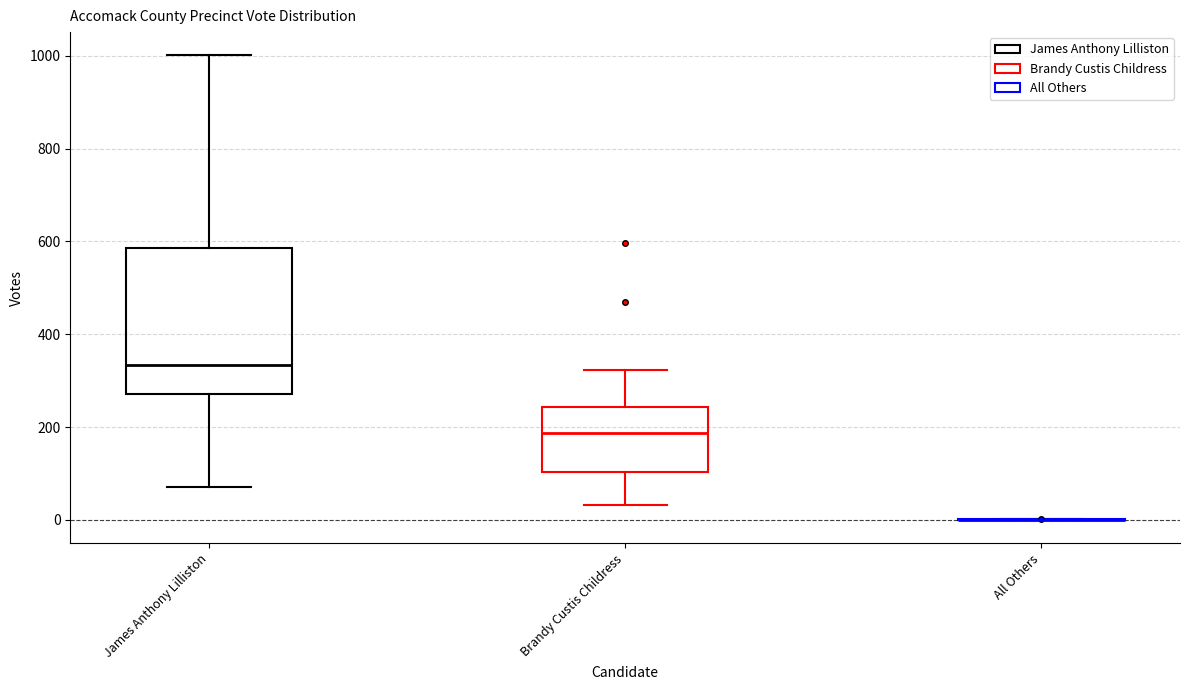

Reading left to right, transcribe this box plot: for each box, give where its median line is, the range the box spans, and where its two whiskers end, as read against the y-axis. The values are not printed on the chart, so give them approximately, as read against the axis.

James Anthony Lilliston: median 340, box 280 to 580, whiskers 80 to 1000
Brandy Custis Childress: median 180, box 100 to 240, whiskers 40 to 320
All Others: box collapsed to a line at 0, whiskers 0 to 0